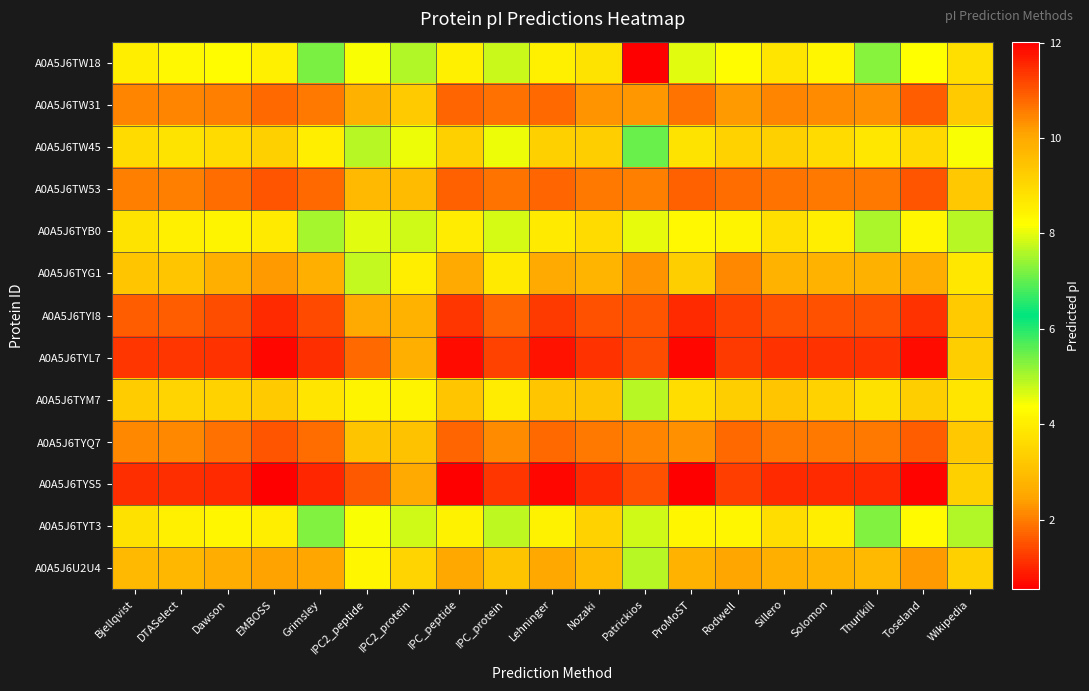

How many distinct data groups are displayed?

13